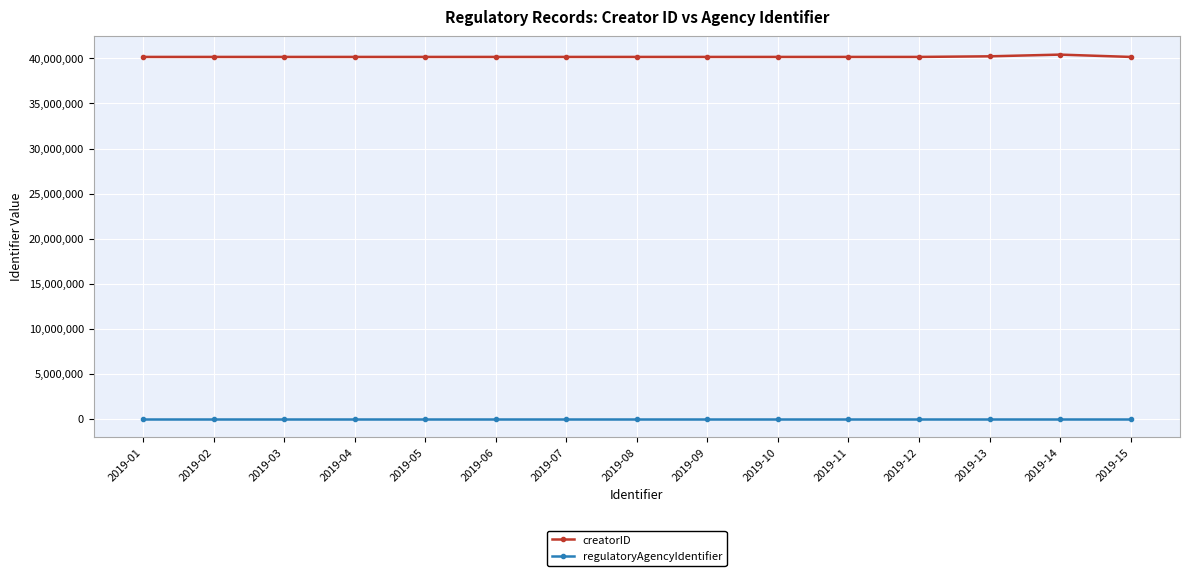

True or false: regulatoryAgencyIdentifier has a value of 22668 at 2019-02.

True